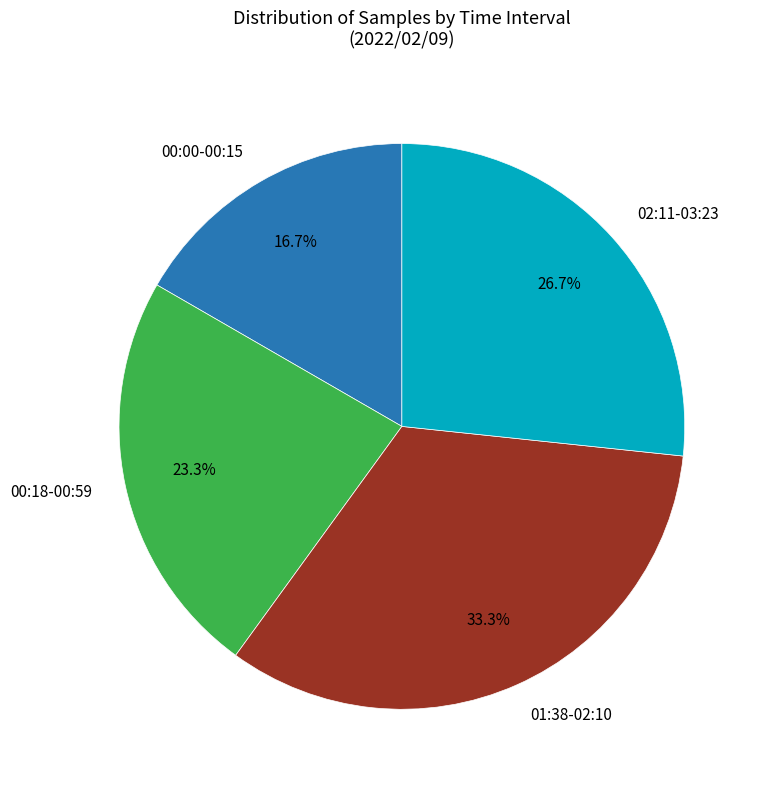

Combined, do 02:11-03:23 and 01:38-02:10 account for over 50%?

Yes